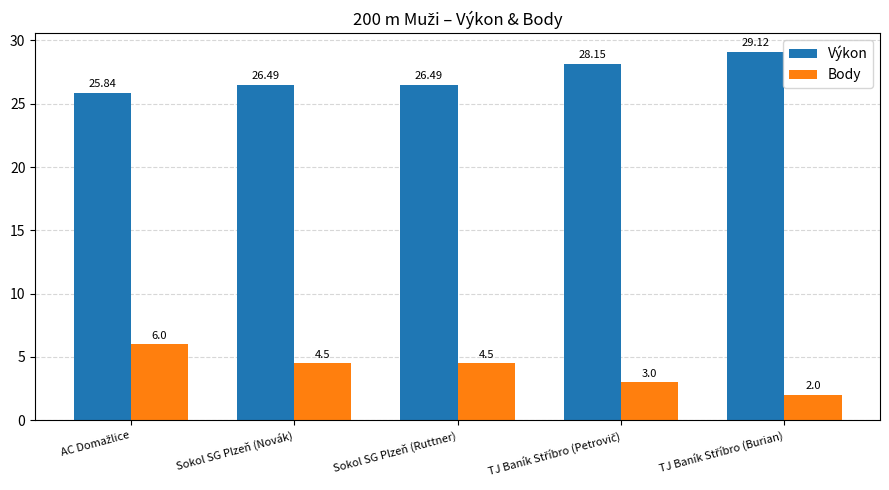

How many categories are shown in the chart?

5